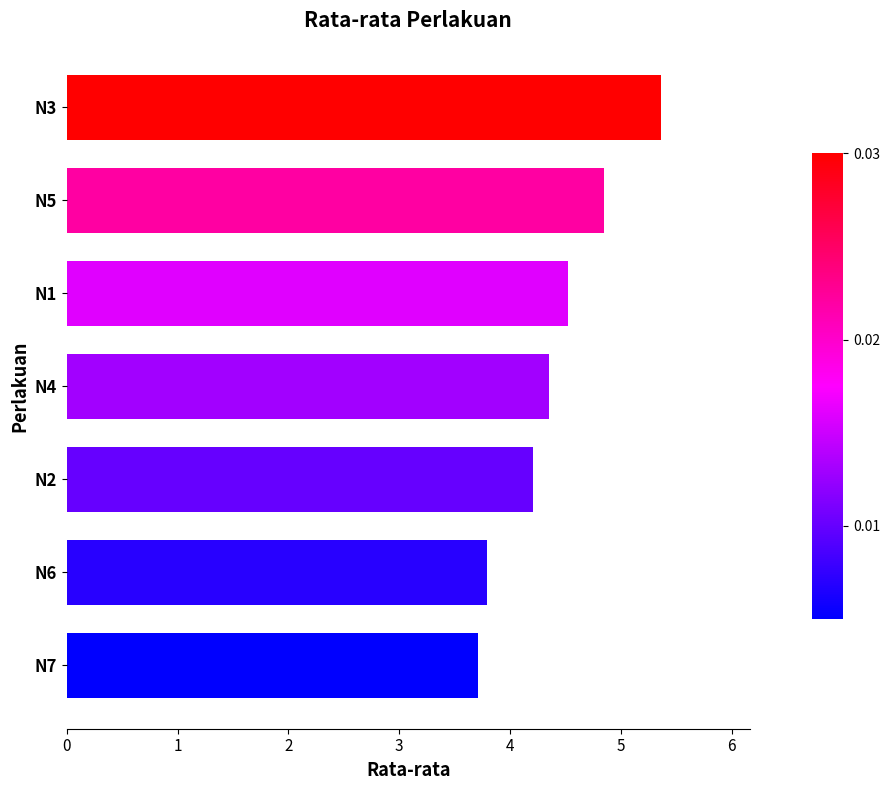

Count the values in the range 3 to 4.

2